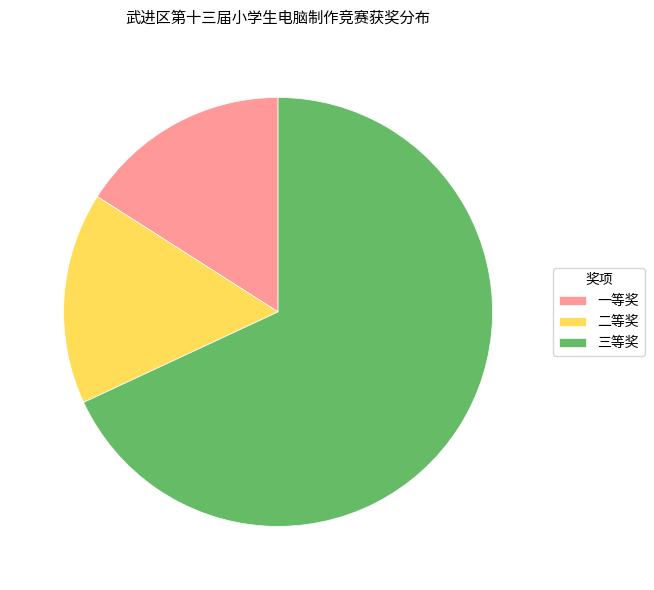

Which slice is the largest?

三等奖